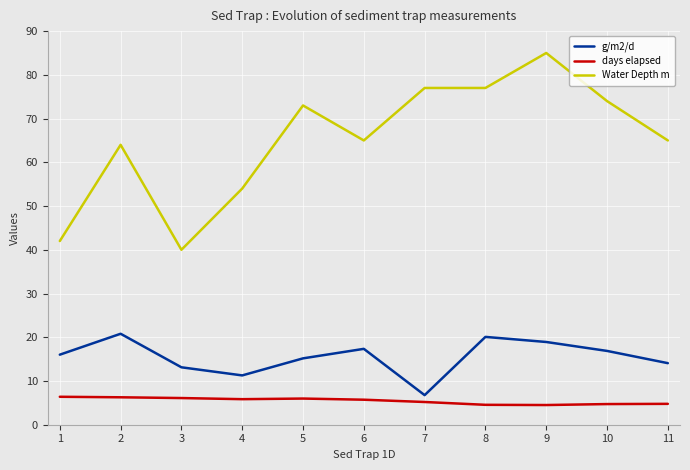

Which category has the lowest value in the Water Depth m series?

3